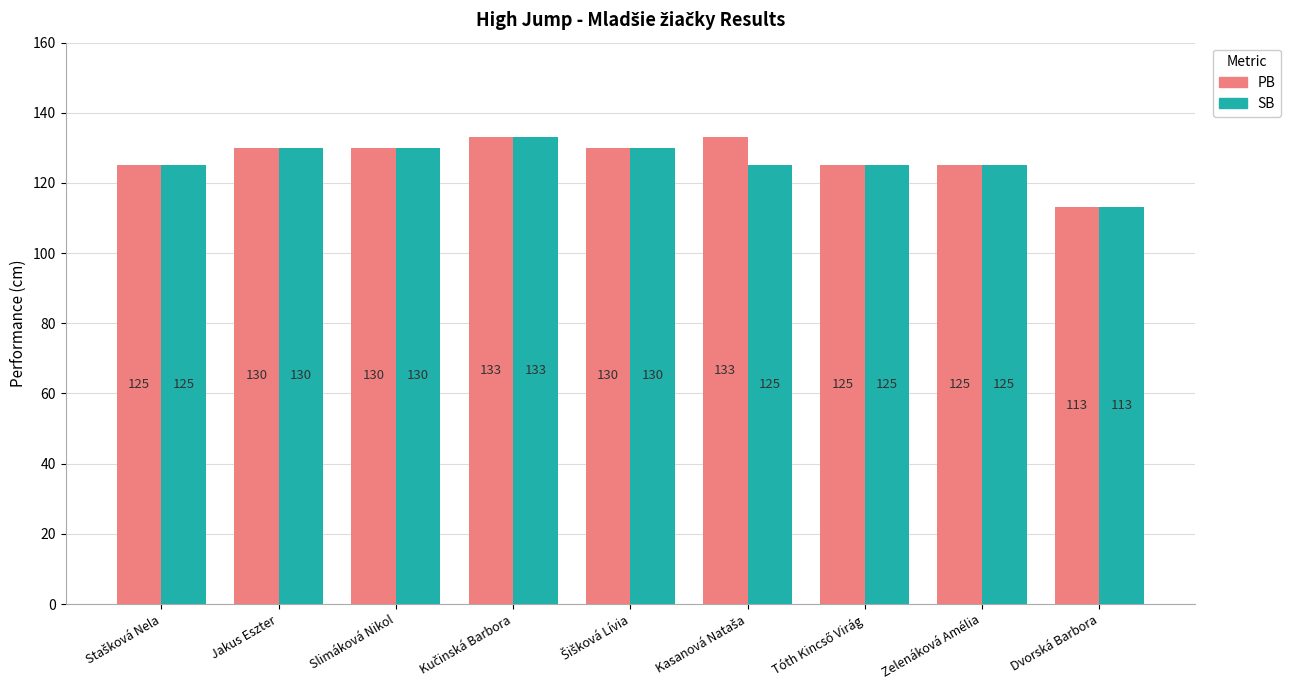

True or false: SB has a value of 158 at Dvorská Barbora.

False